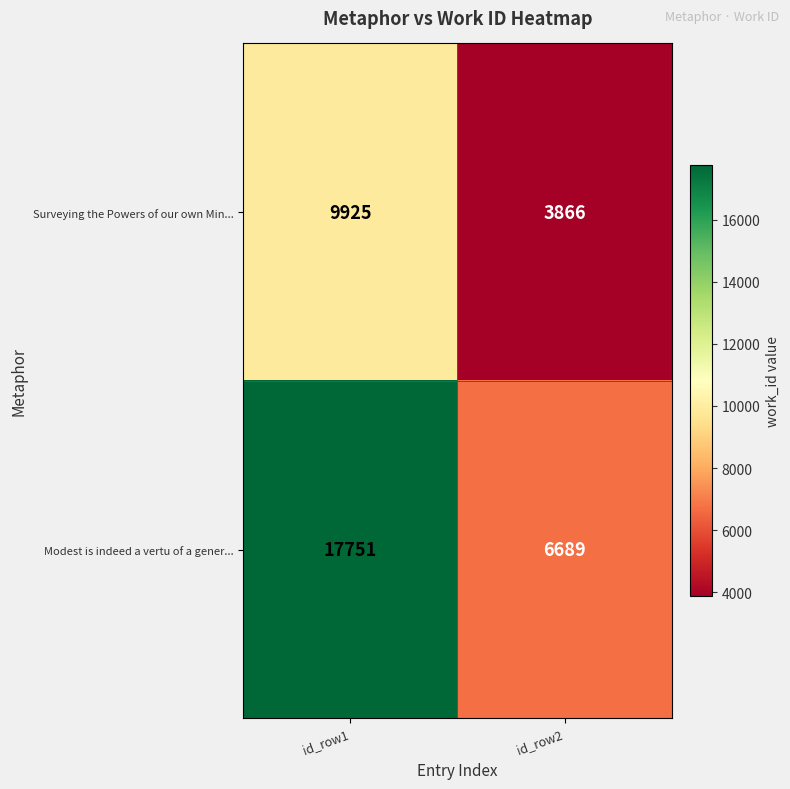

List the labels in order of Modest is indeed a vertu of a gener... value, largest first.

id_row1, id_row2